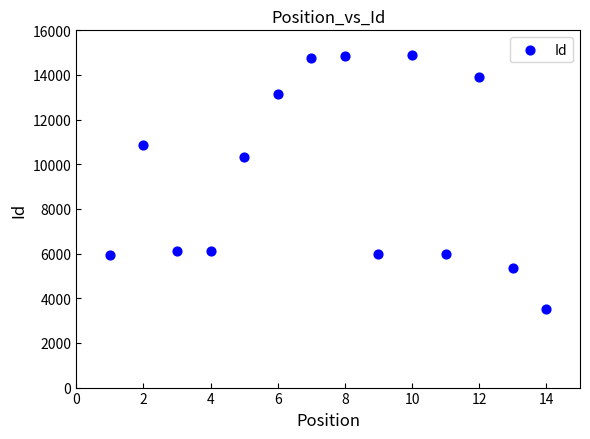

What Y value in the scatter plot is closest to 9217?

10344